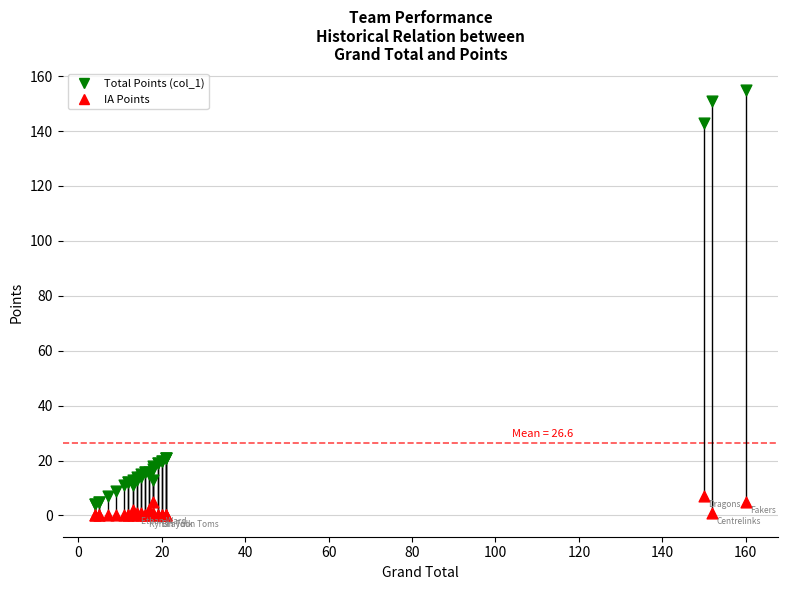

Which series reaches the maximum Y coordinate?

Total Points (col_1)